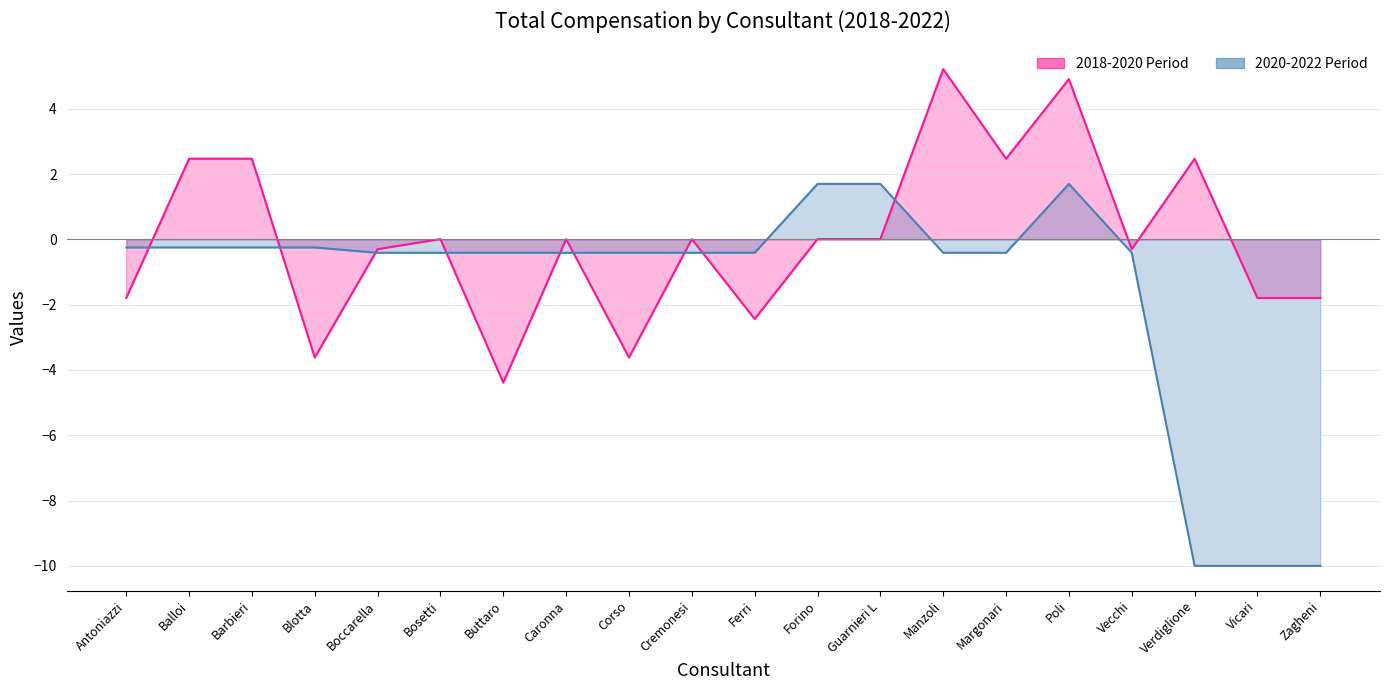

What is the sum of all 2020-2022 Period values?

-30.0